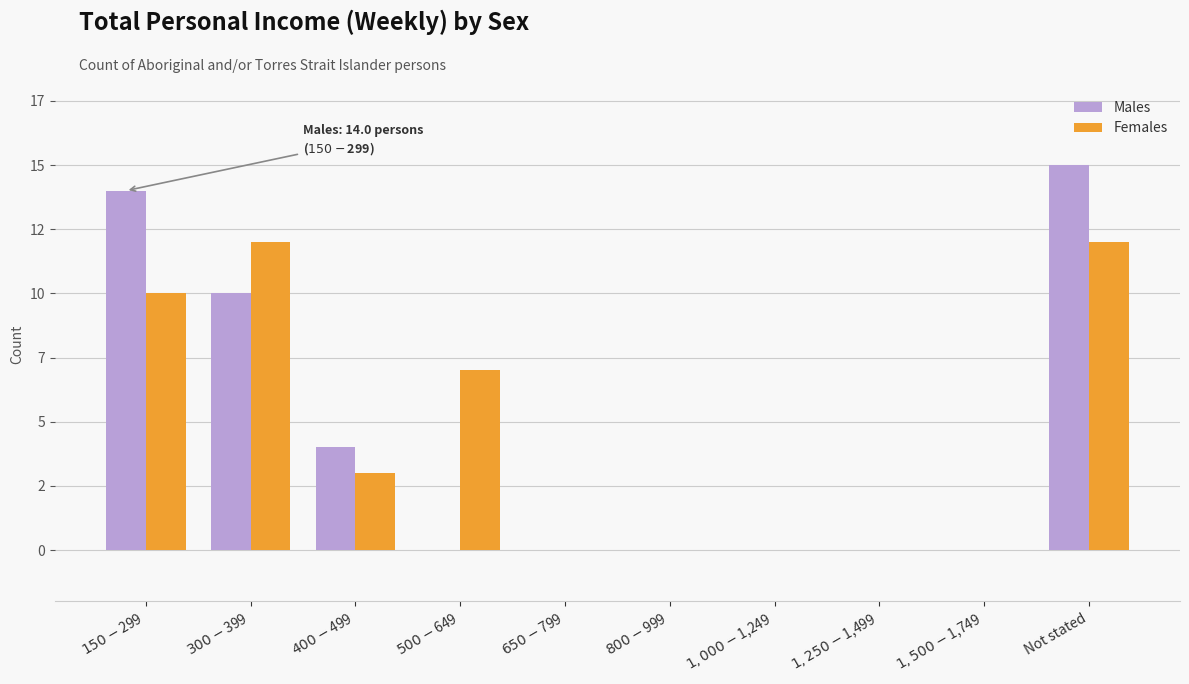

Are the bars grouped side by side (vs. stacked)?

Yes